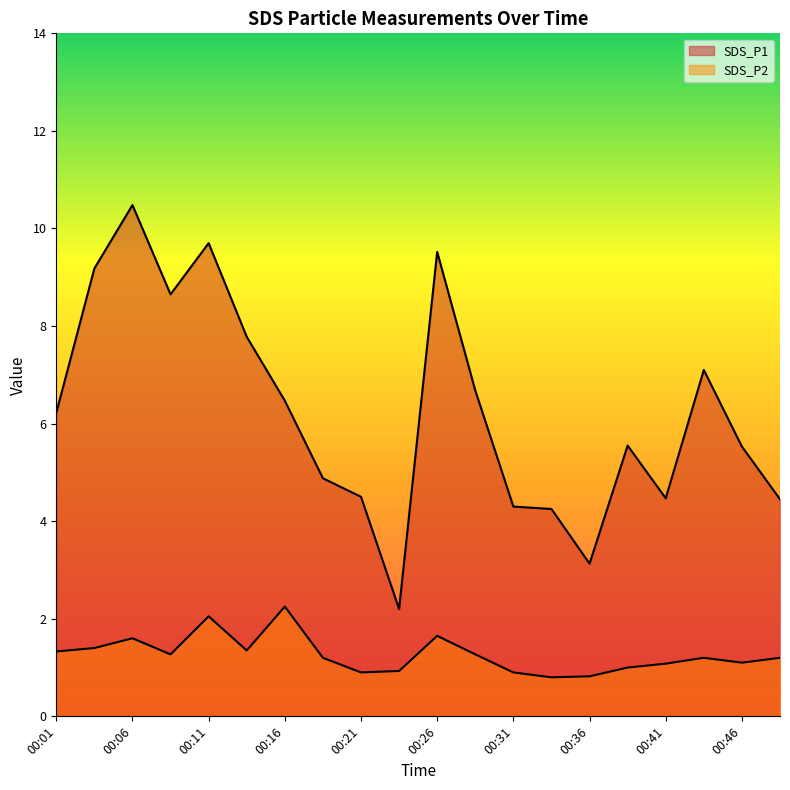

Between 00:28 and 00:23, which is larger?

00:28